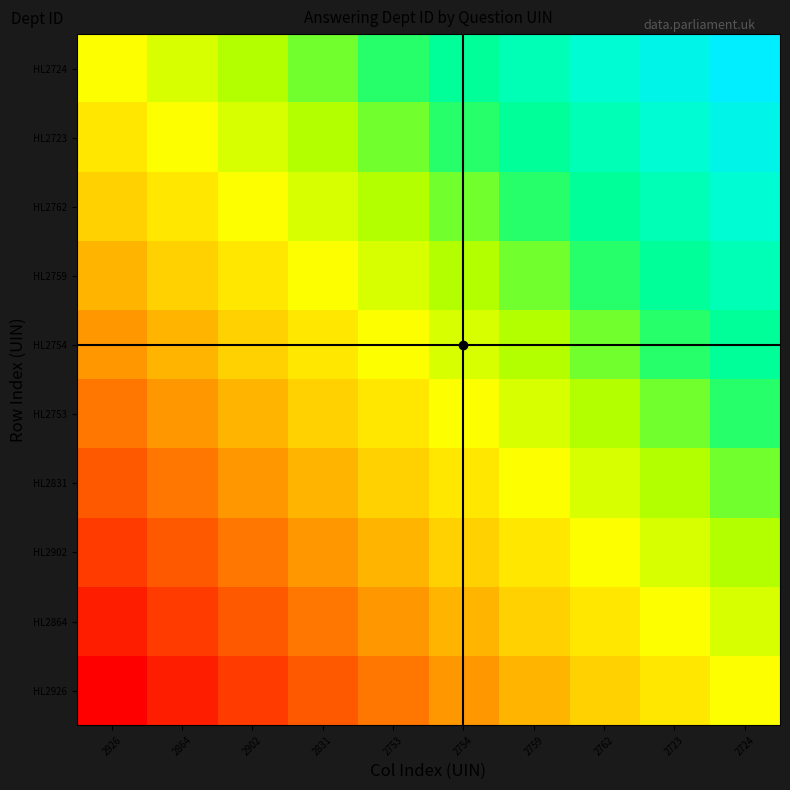

What is the minimum value shown in the chart?

11.0